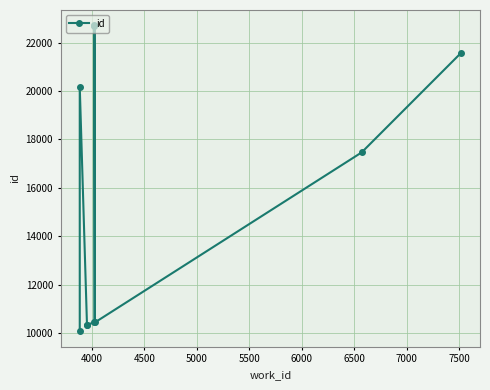

Reading left to right, list all the values displayed in this chart.

10057	20175	10331	10334	10439	22709	22719	10434	17462	21573